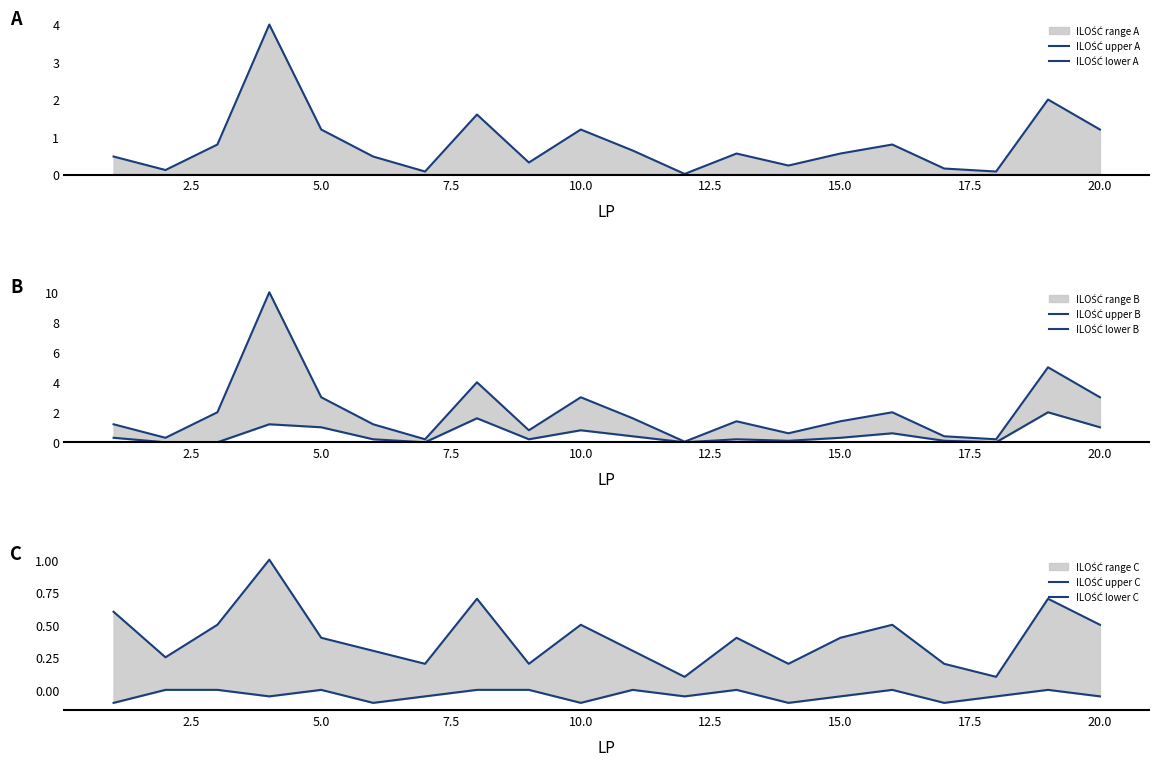

What is the sum of all ILOŚĆ lower B values?

10.0